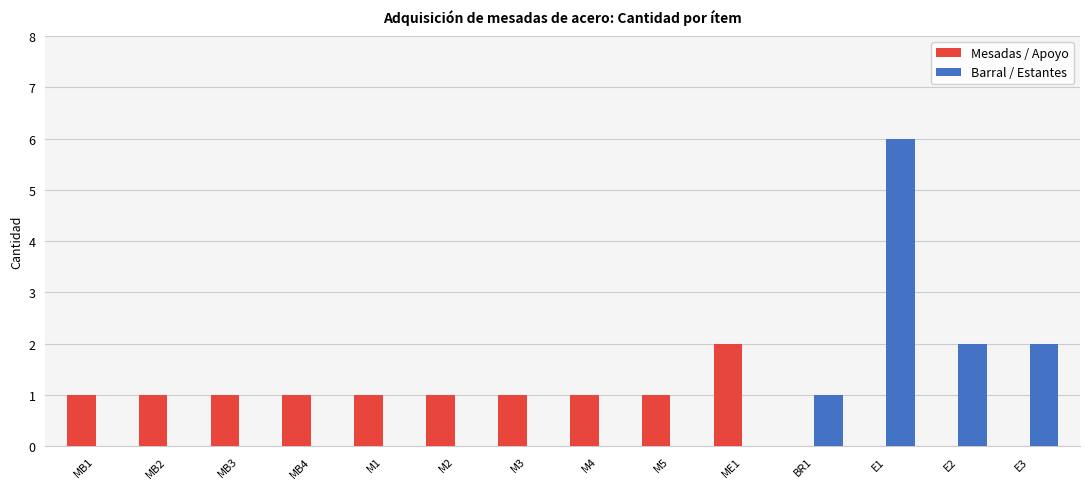

What is the sum of all Mesadas / Apoyo values?

11